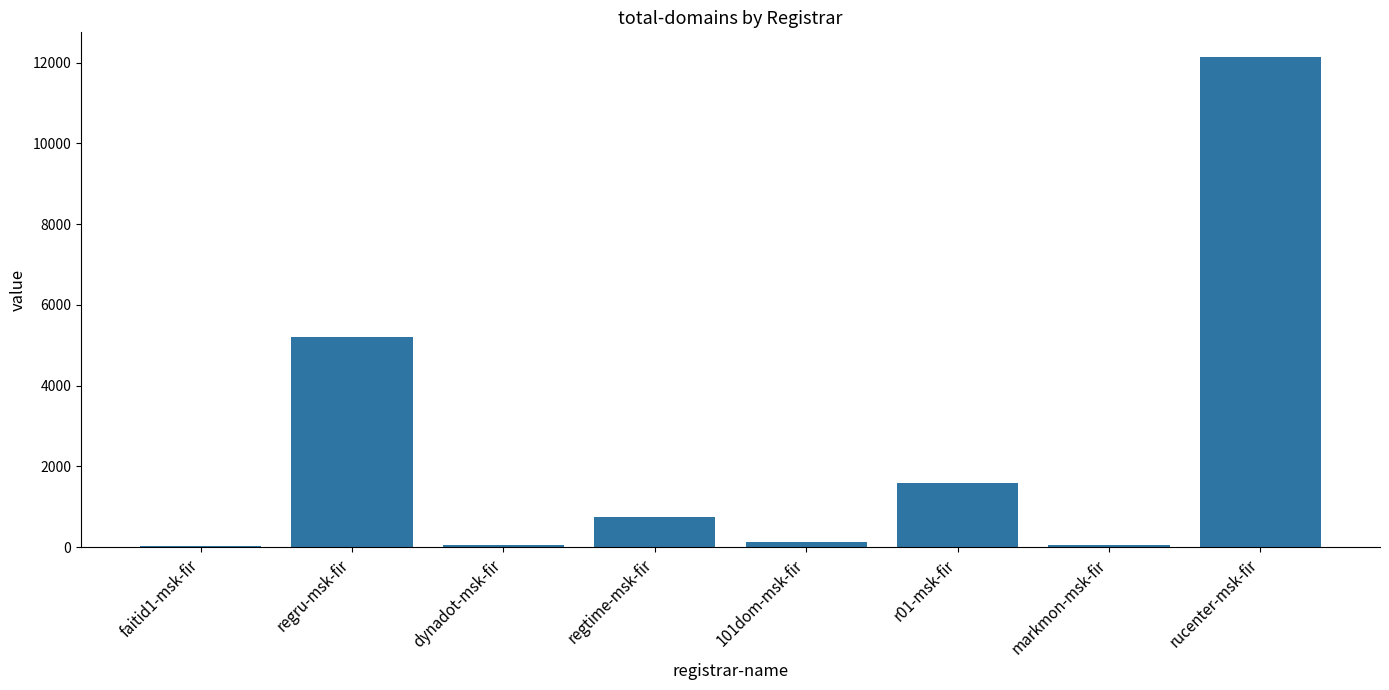

The value at dynadot-msk-fir is 65. True or false?

True